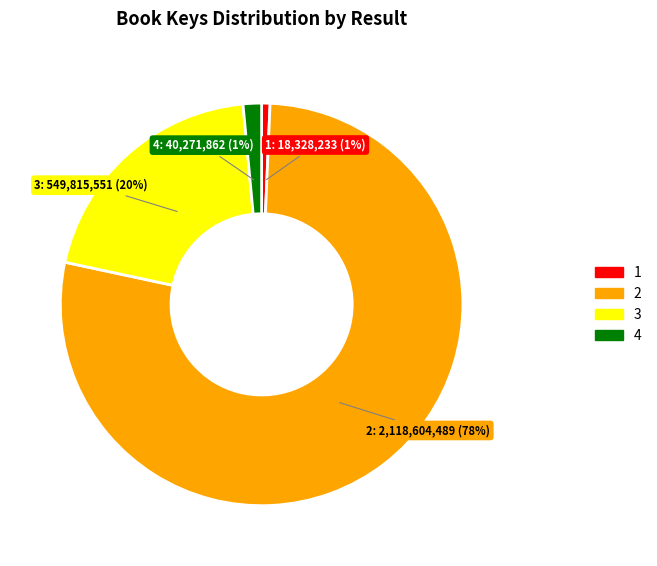

To the nearest percent, what is the difference between the 3 and 1 slice percentages?

19%